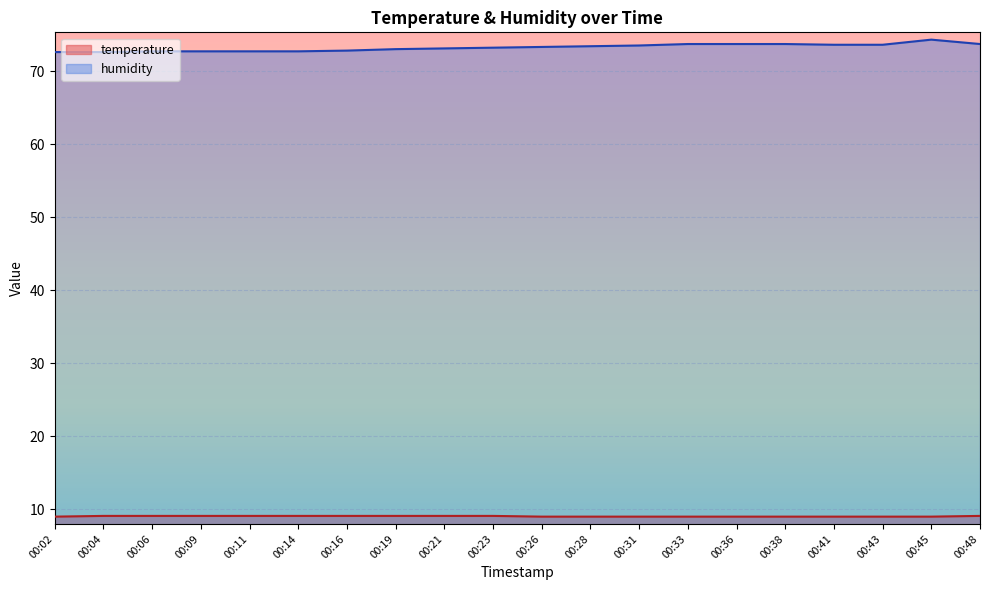

Which series has the widest spread of values?

humidity